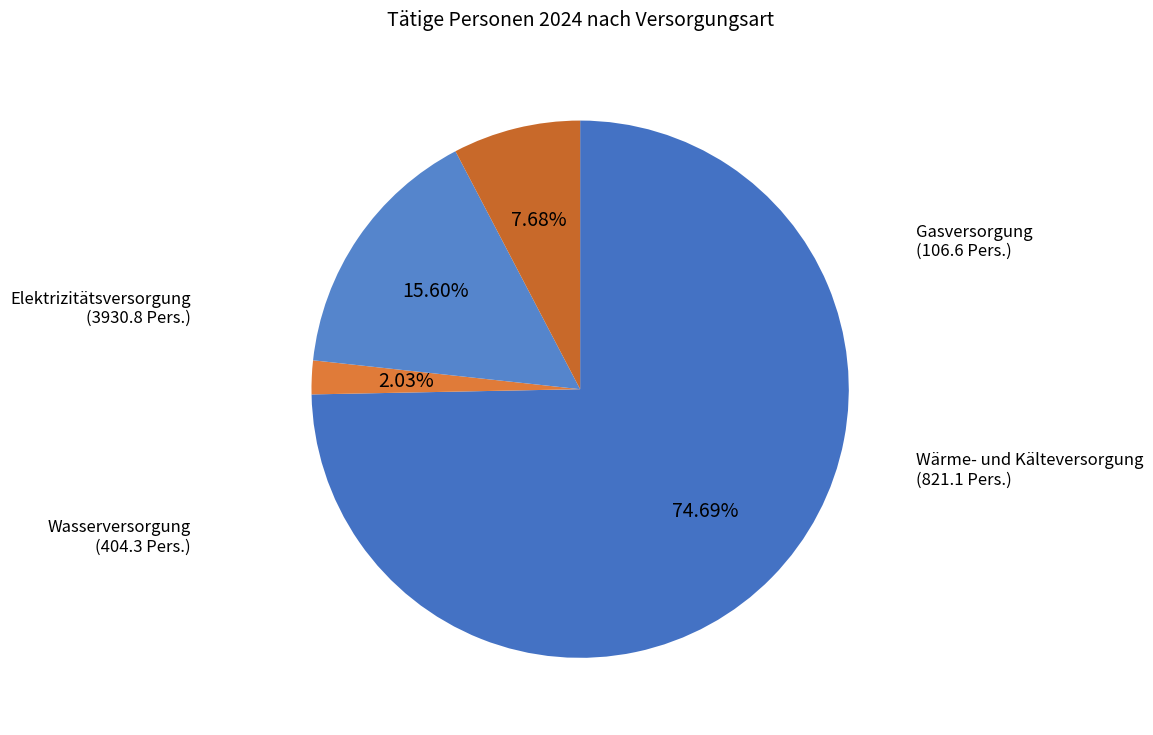

Is there any slice that represents more than half of the pie?

Yes